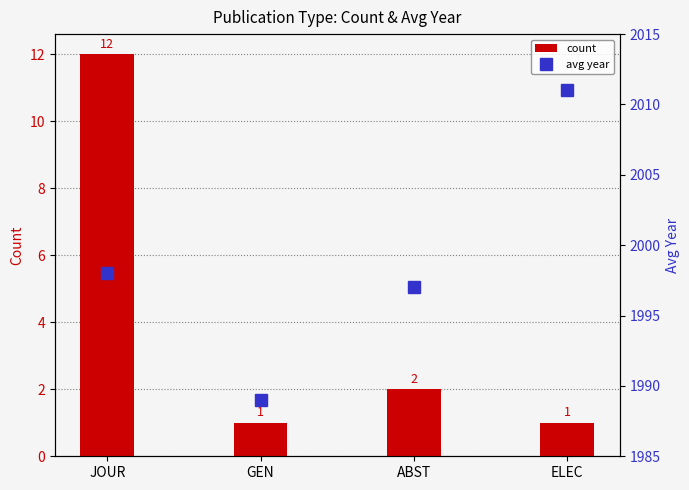

Rank the series by their maximum value, from highest to lowest.

avg year, count